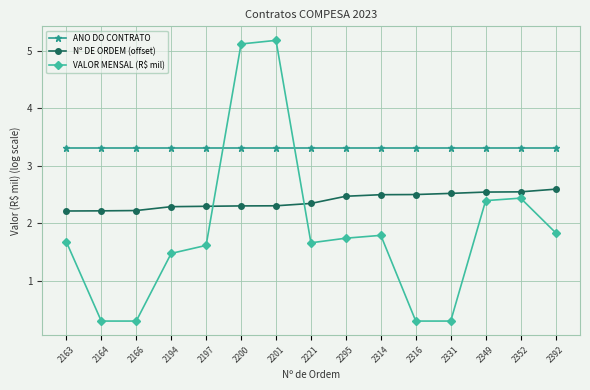

What is the value of the ANO DO CONTRATO point at the 14th from the left?

3.3